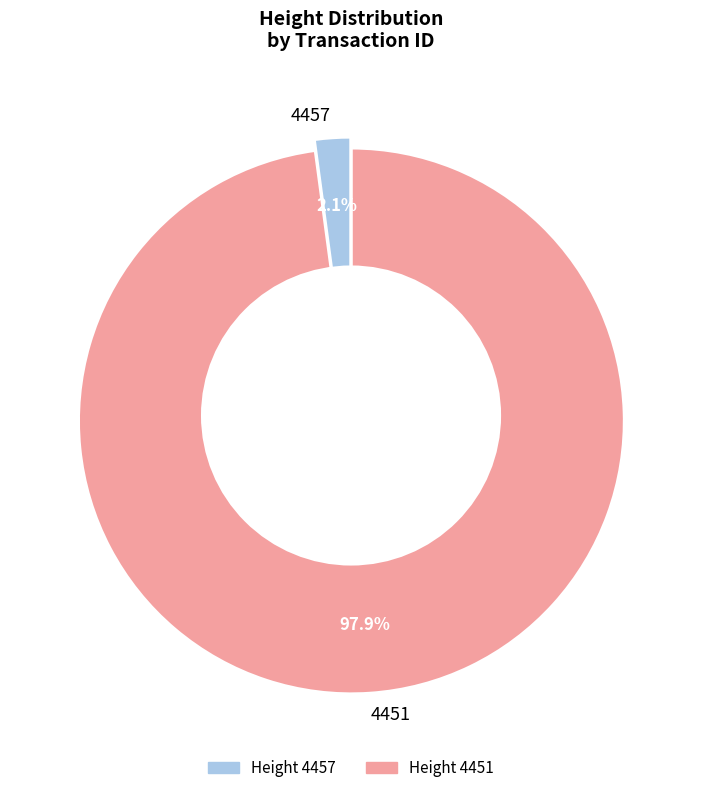

Between 4451 and 4457, which is larger?

4451